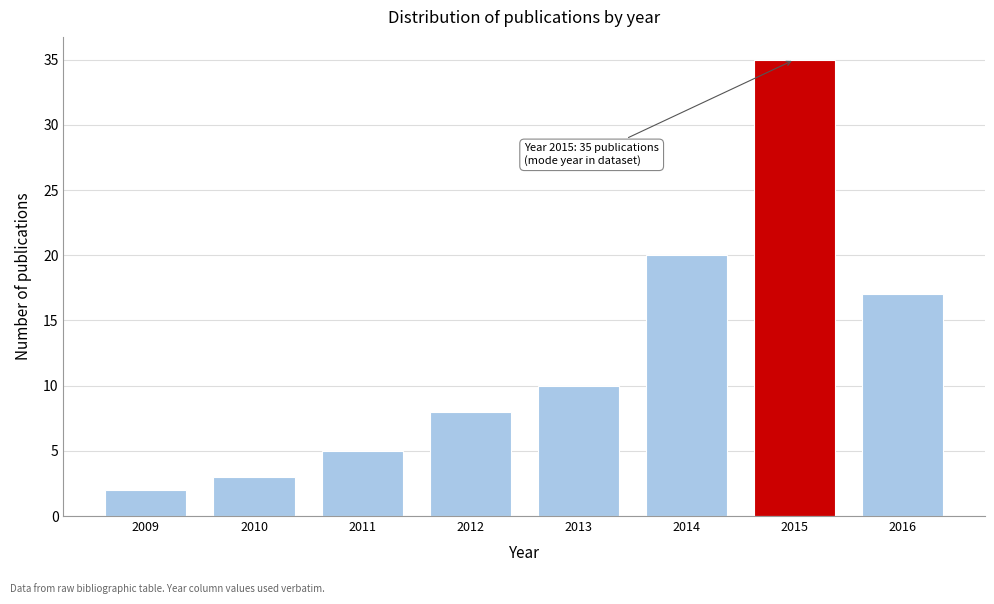

Reading right to left, transcribe all the data shown in this chart.

17	35	20	10	8	5	3	2